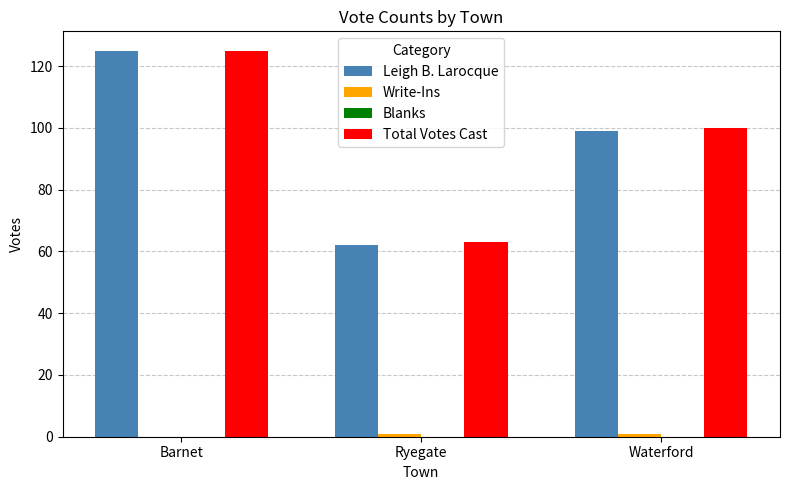

At which label does Leigh B. Larocque reach its peak?

Barnet